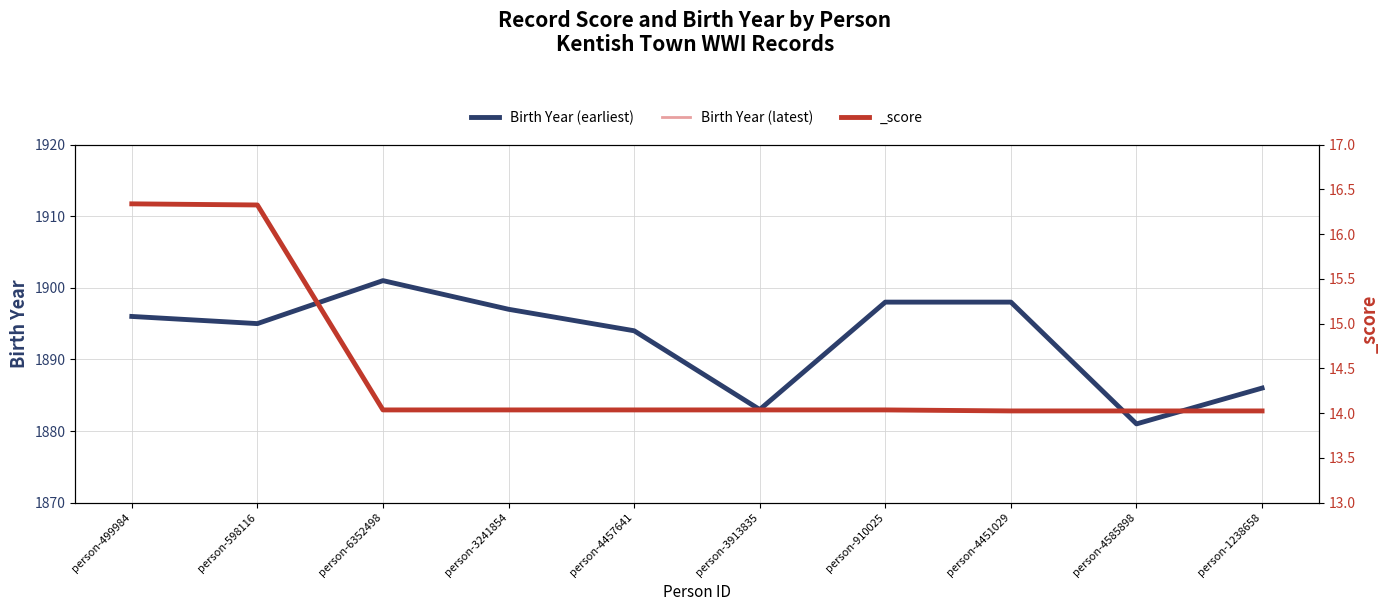

What is the label of the 5th point from the left?

person-4457641